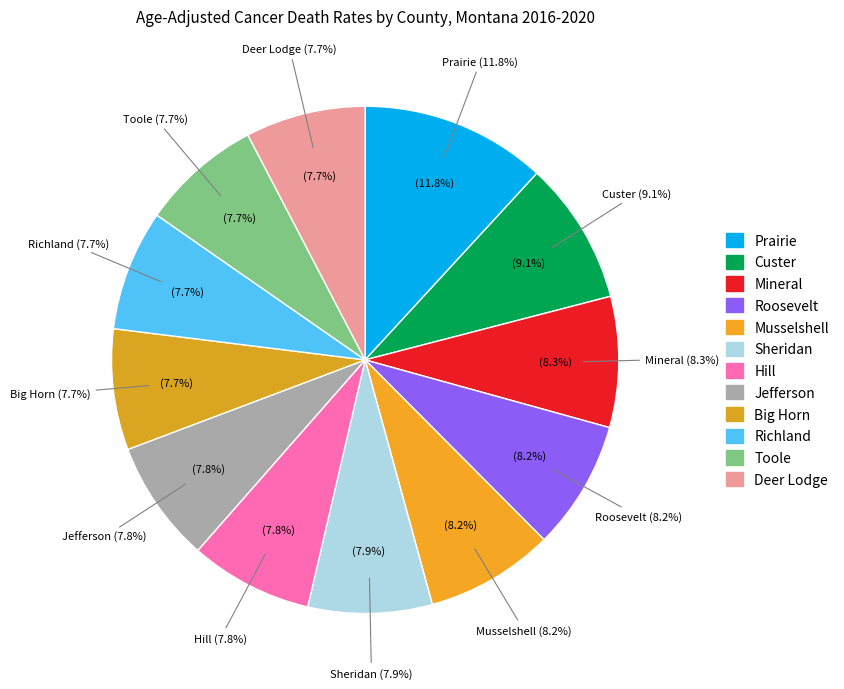

Is Mineral County the majority of the pie?

No